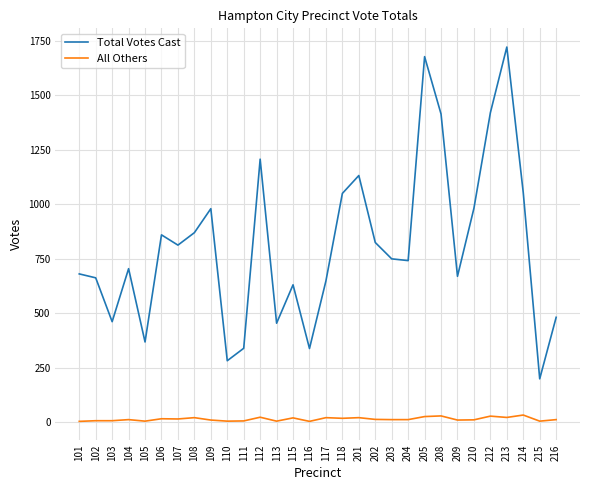

What is the sum of all All Others values?

463